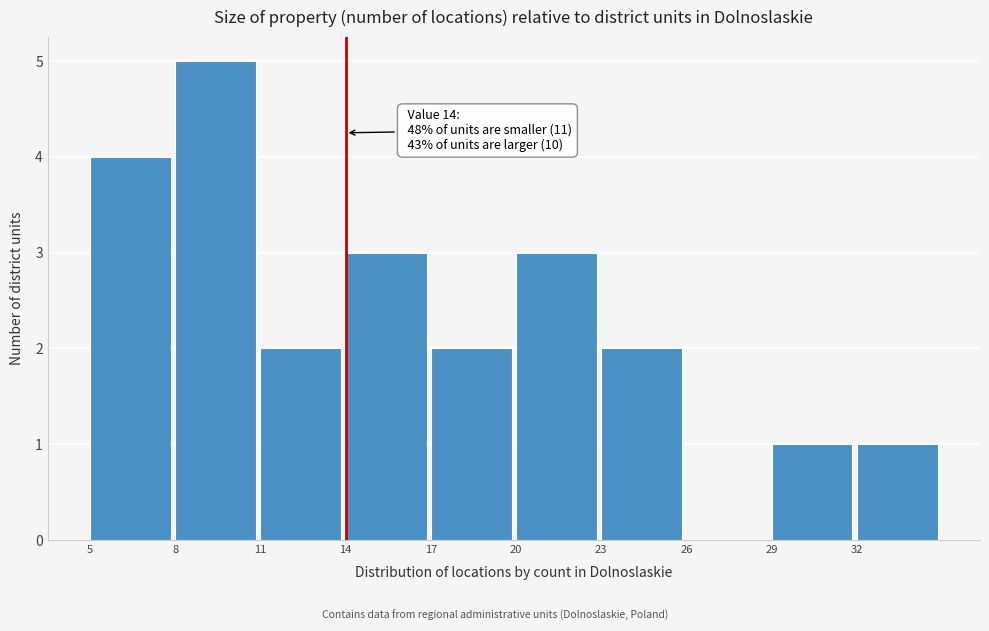

Which range on the x-axis has the tallest bar?

8 to 11